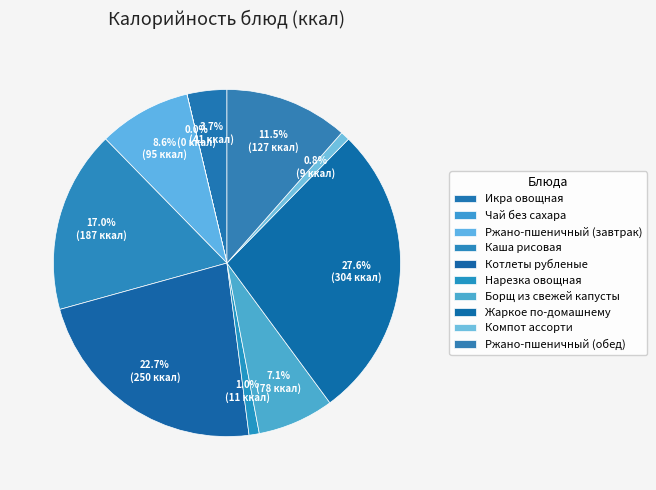

To the nearest percent, what is the difference between the Котлеты рубленые and Икра овощная slice percentages?

19%